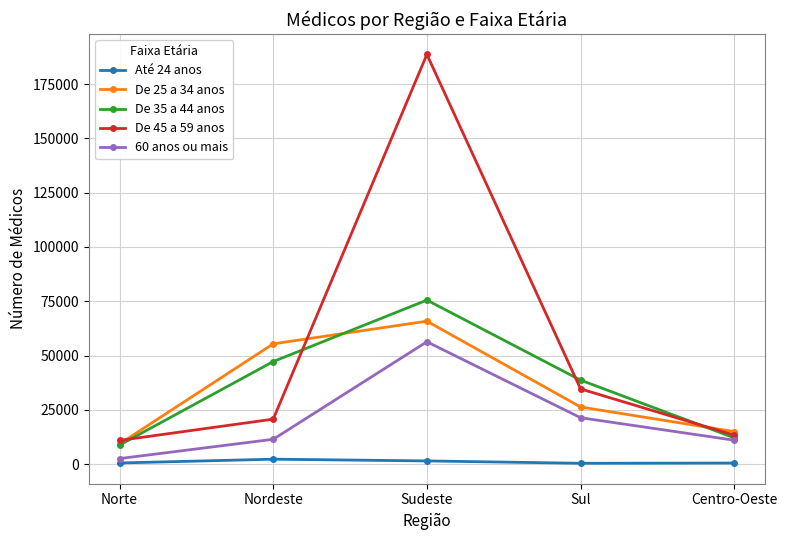

What is the label of the 2nd point from the right?

Sul